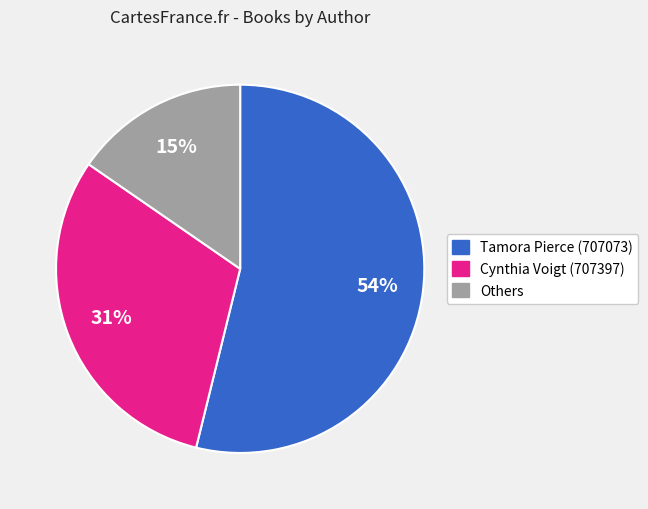

How many segments does this pie chart have?

3